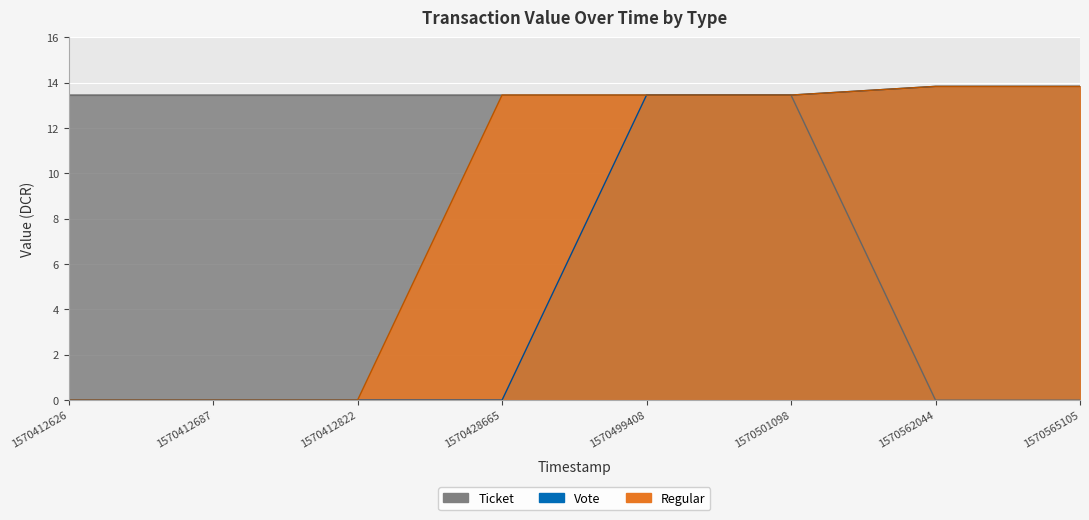

Is it true that Vote equals 7.4 at 1570499408?

False